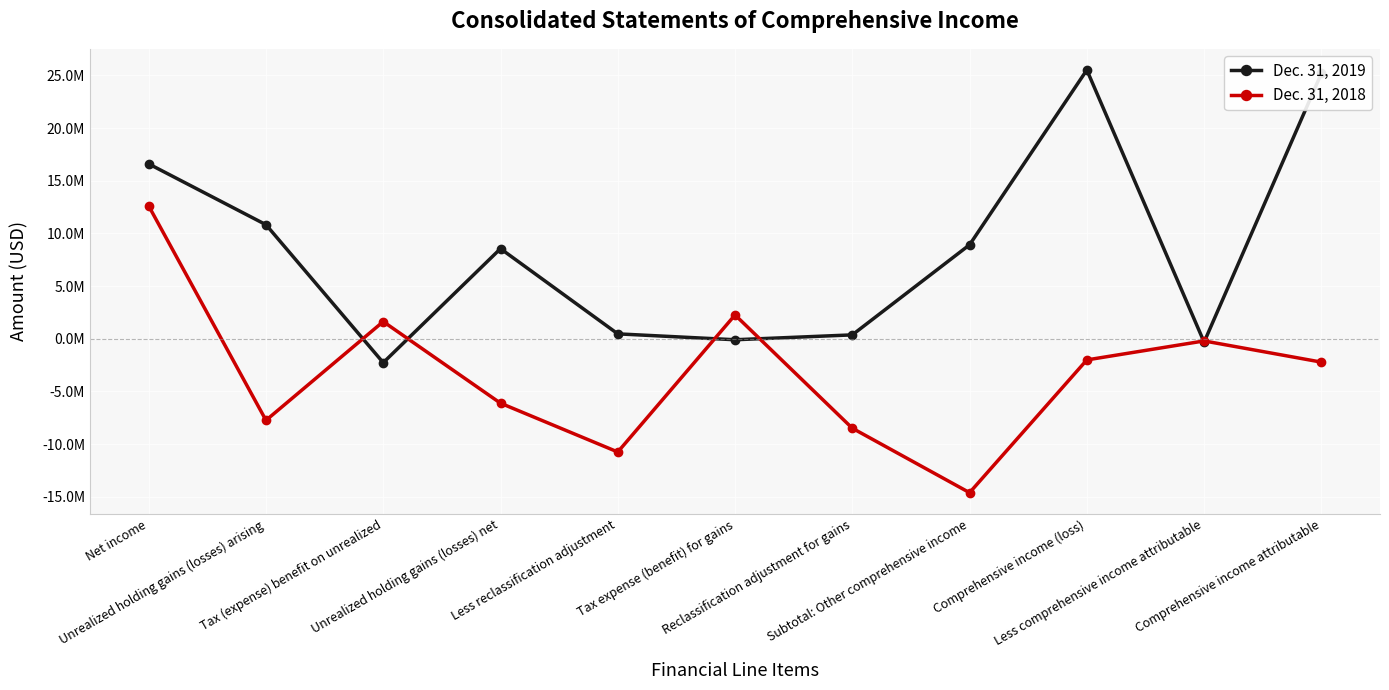

What is the value of the Dec. 31, 2018 point at the 3rd from the left?

1626429